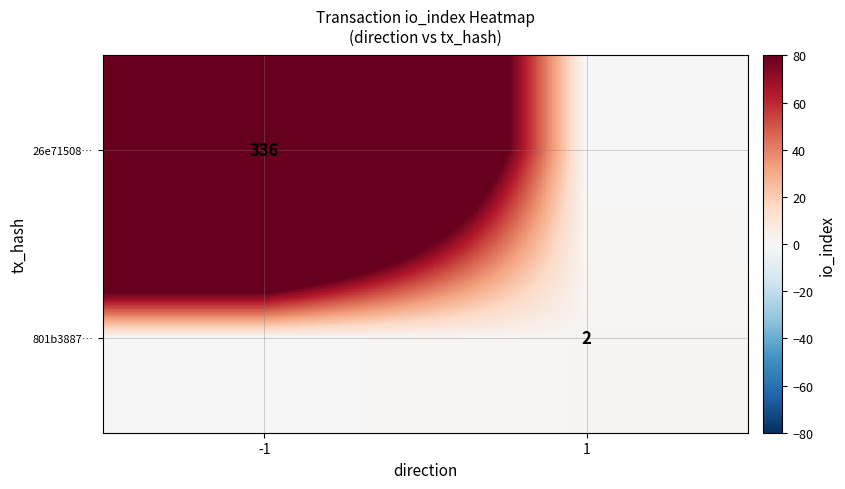

True or false: 26e71508… has a value of 152 at -1.

False